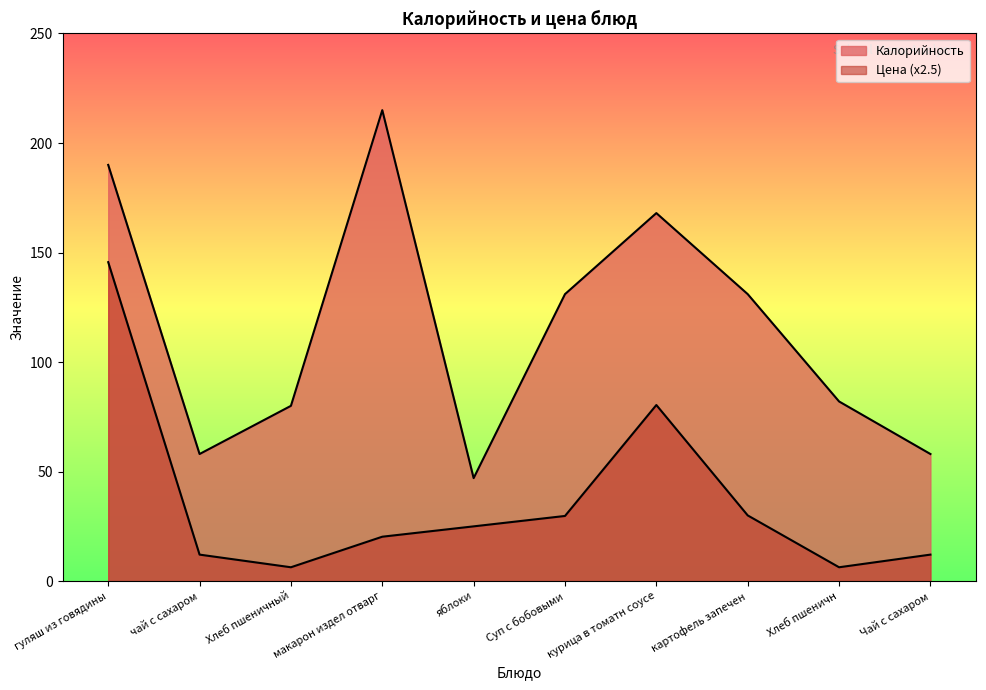

What is the smallest value displayed?

6.3